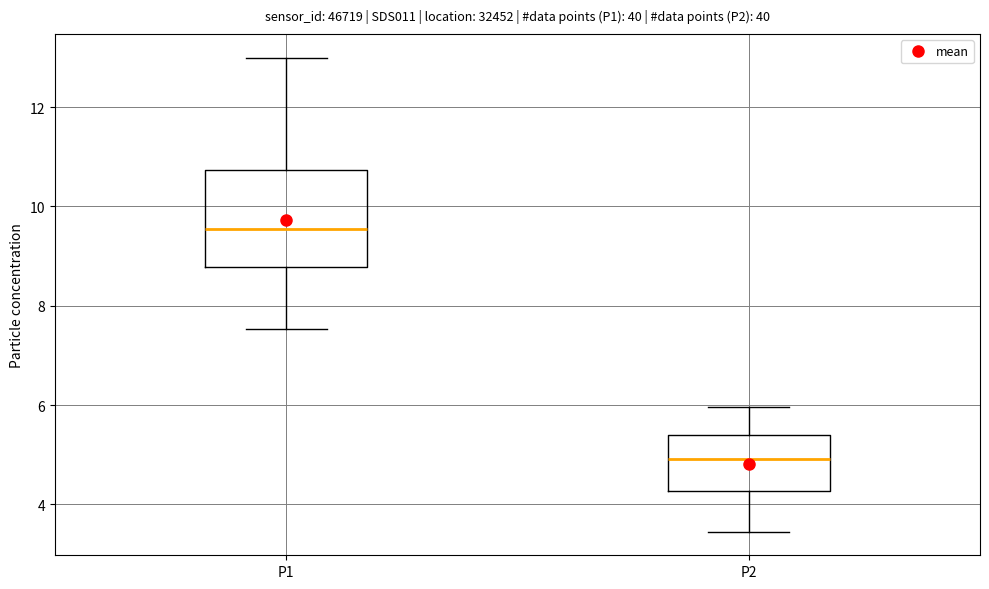

Reading left to right, read every box against the y-axis: the position of its median line, the range the box covers, and the ends of its whiskers. The values are not printed on the chart, so give them approximately, as read against the axis.

P1: median 9.6, box 8.8 to 10.8, whiskers 7.6 to 13.0
P2: median 5.0, box 4.2 to 5.4, whiskers 3.4 to 6.0